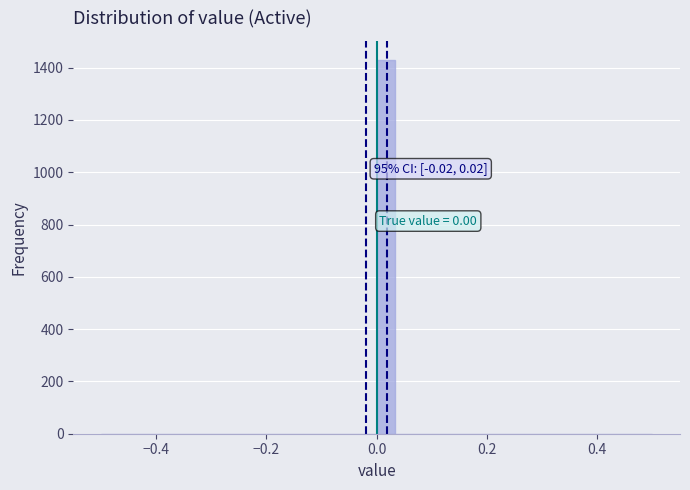

Read against the x-axis, roughly where is the centre of the tallest bar?

0.02